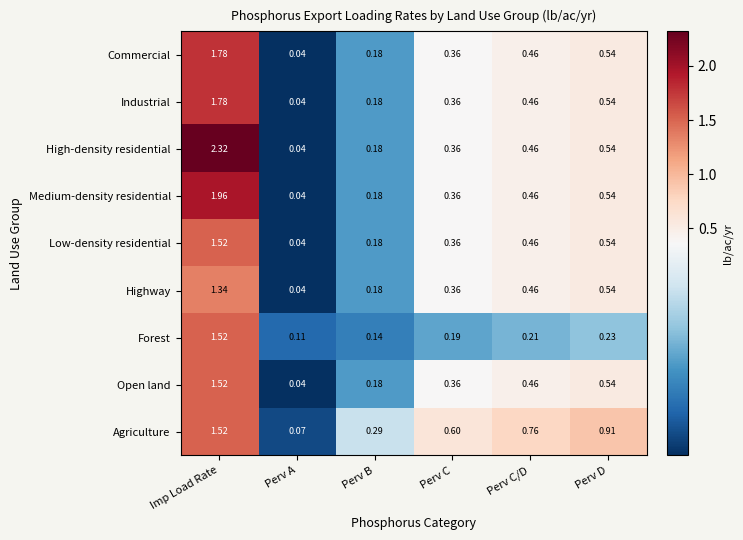

Which series changed the most between Imp Load Rate and Perv B?

High-density residential